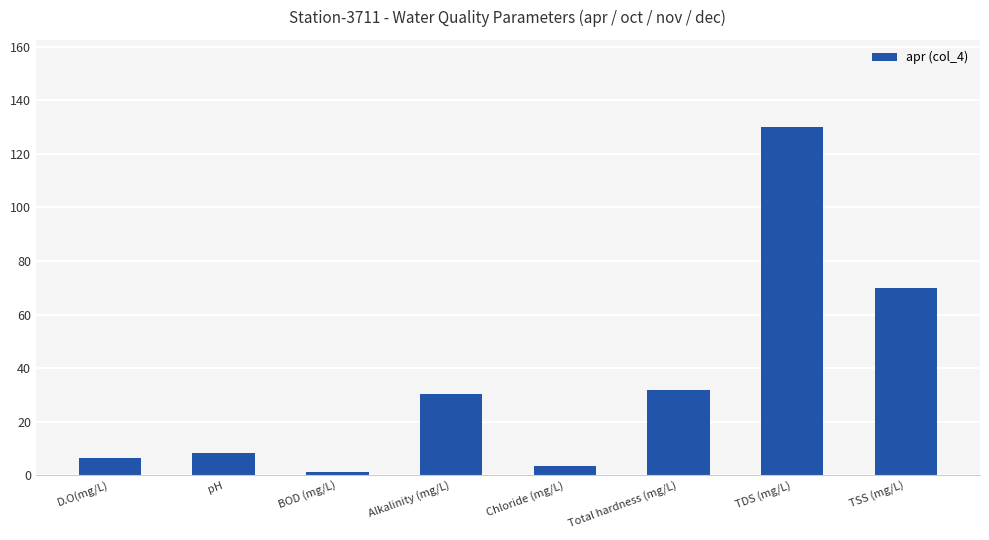

What is the smallest value displayed?

1.3